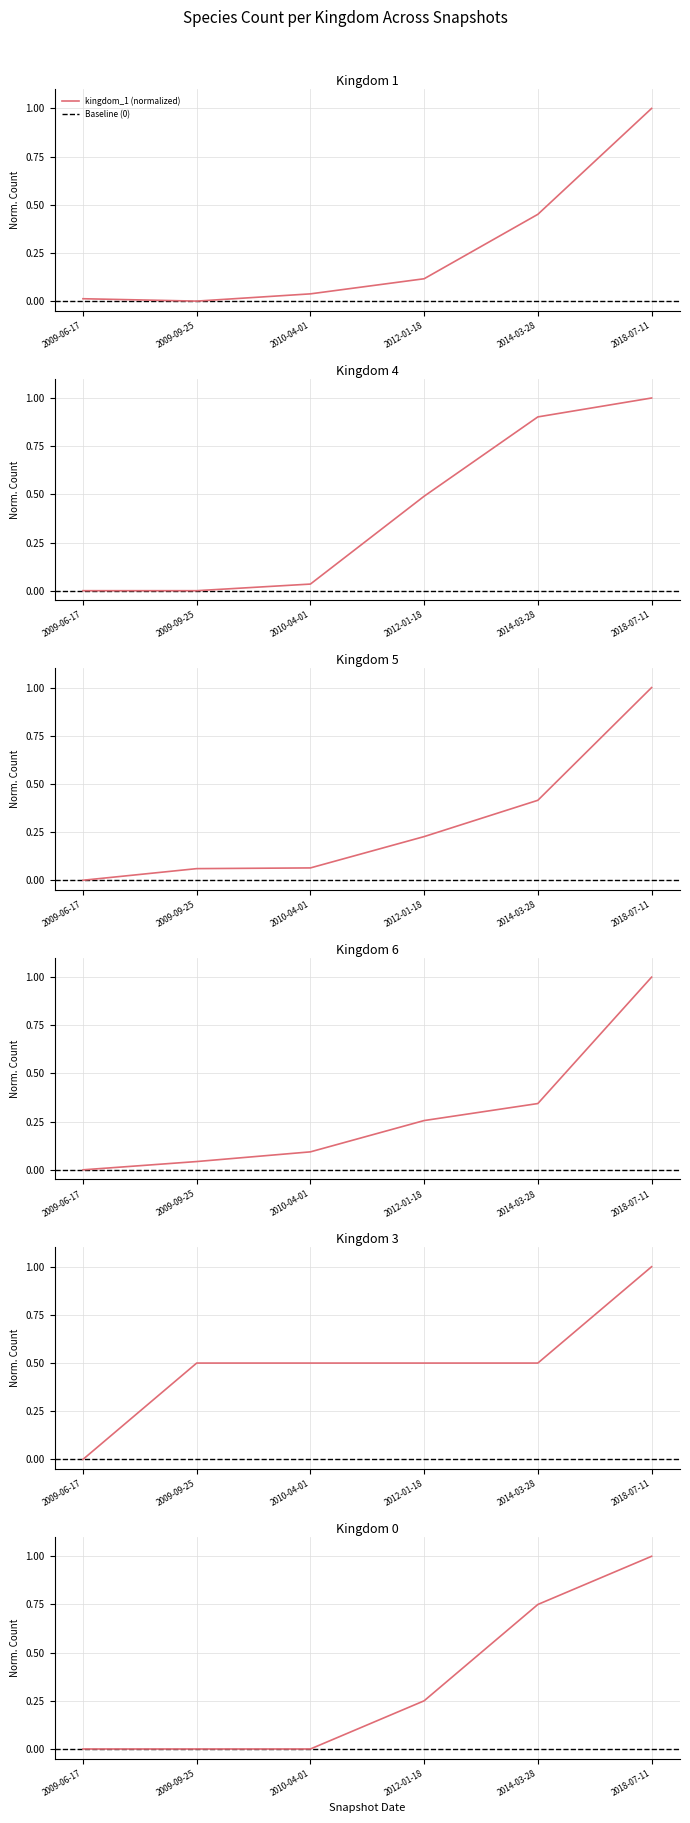

At which category does kingdom_1 reach its first local valley?

2009-09-25